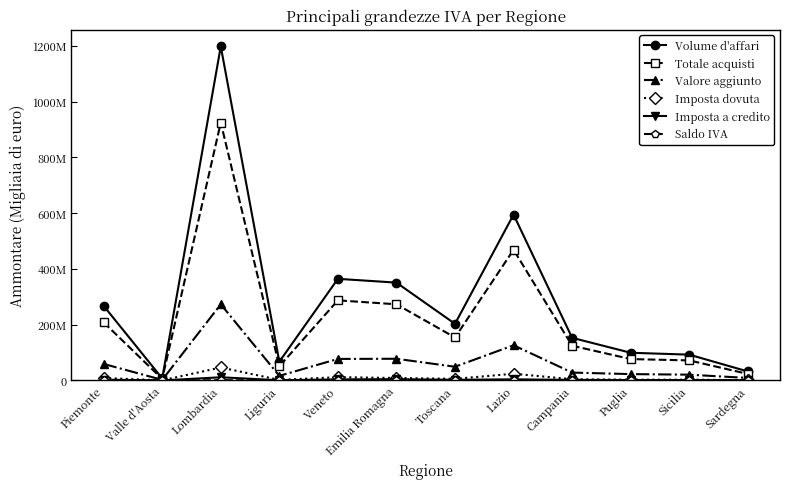

What is the label of the 3rd point from the left?

Lombardia